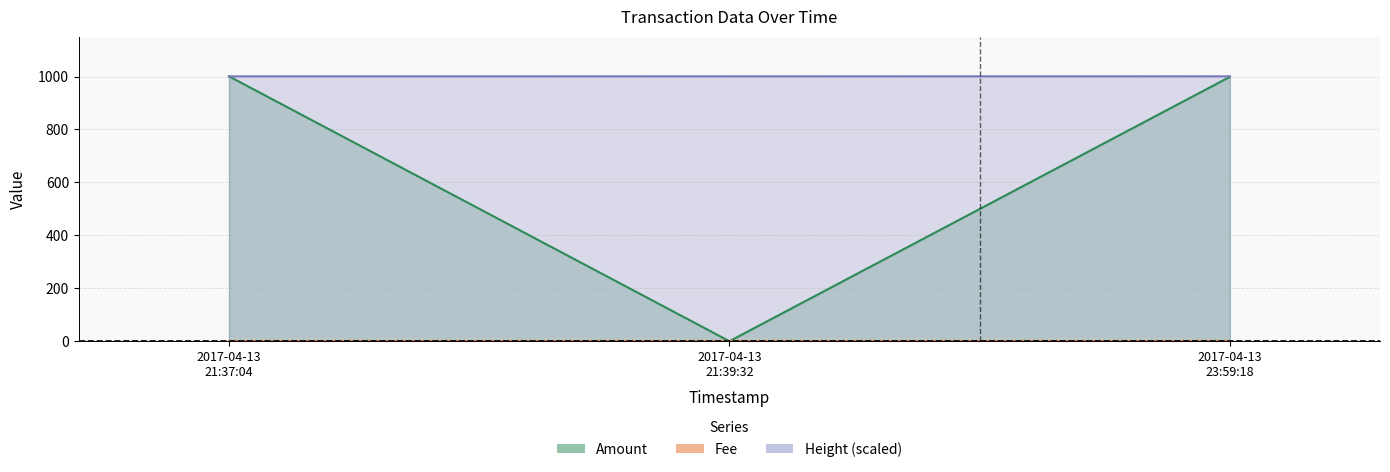

At which category does the chart reach its peak across all series?

2017-04-13 21:37:04